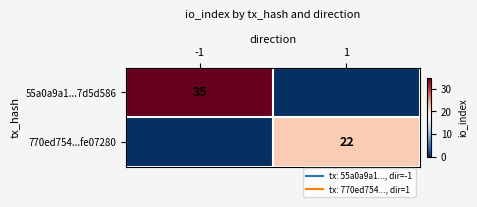

How many values in the 770ed754...fe07280 series are below 22?

1